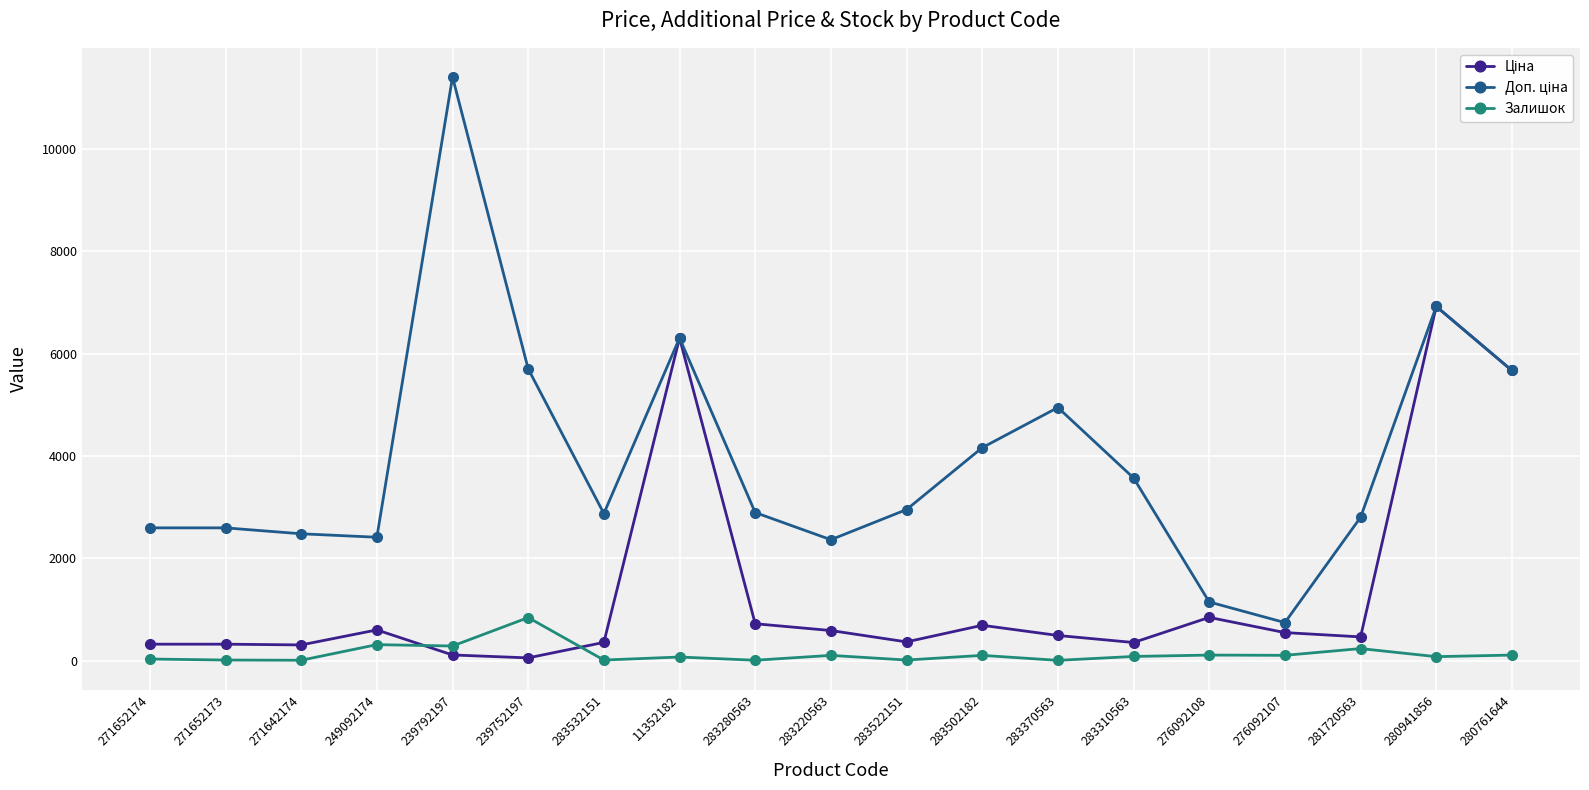

How many lines are shown in the chart?

3